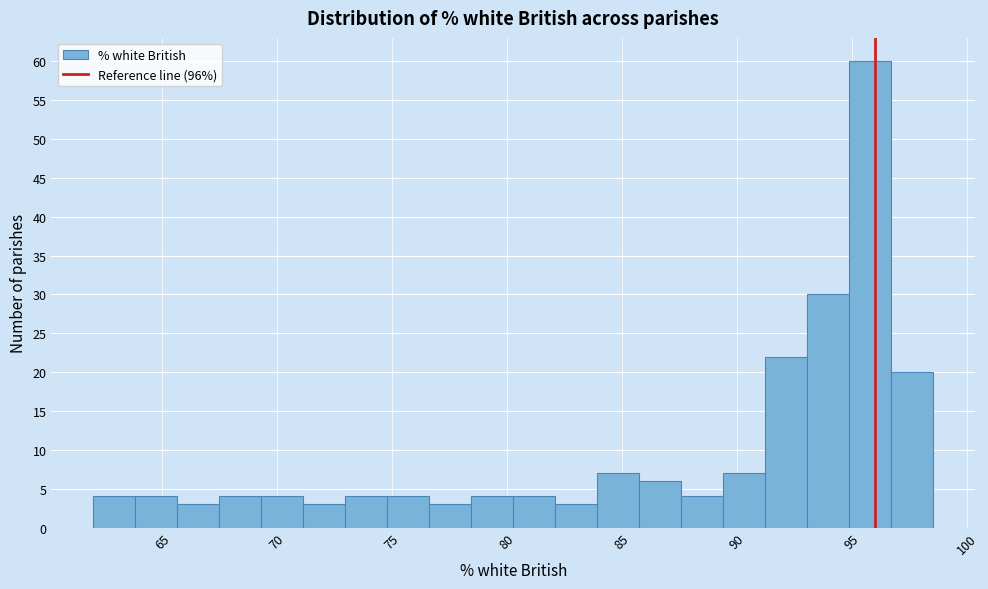

Around what value on the x-axis is the tallest bar? Give the approximate position of its centre, as read against the axis.

96.0